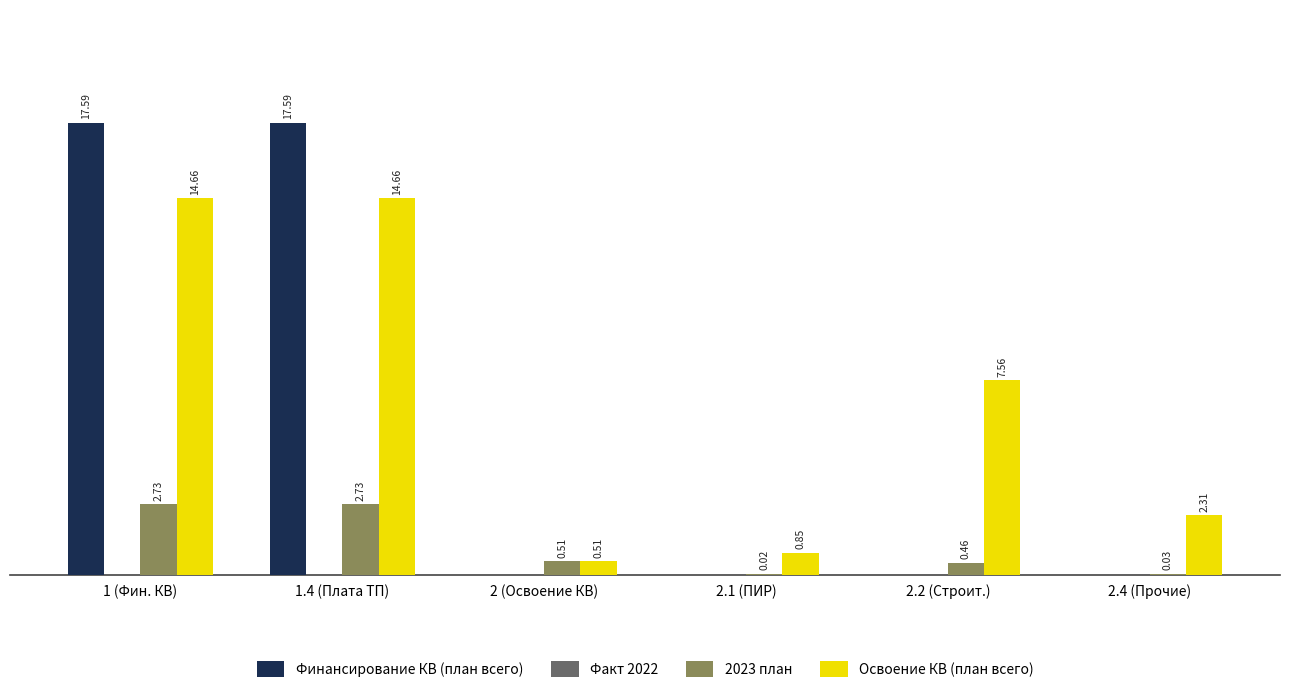

Which series has the largest total across all categories?

Освоение КВ (план всего)